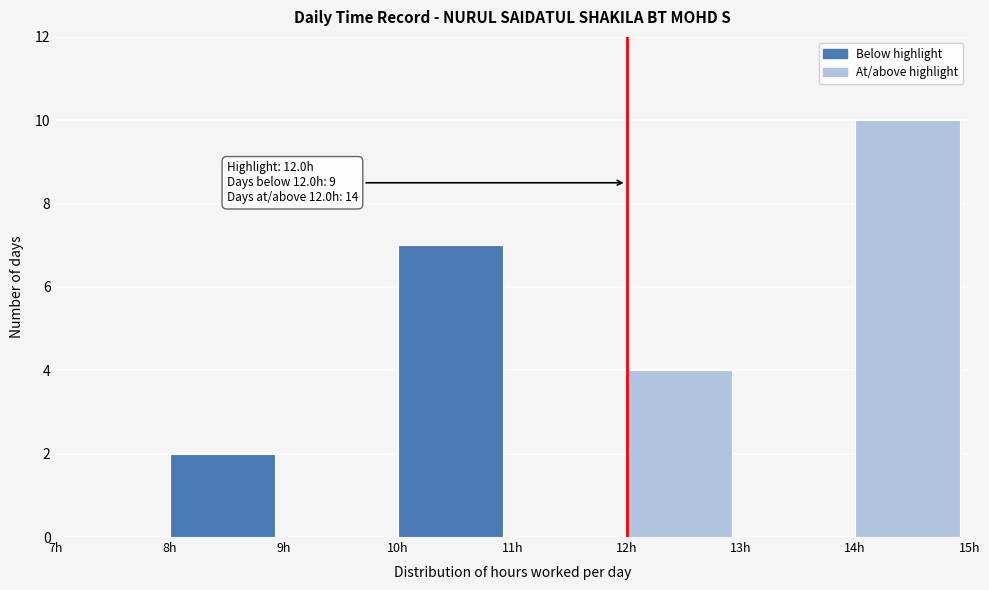

Over which range of the x-axis is the bar tallest?

14 to 15